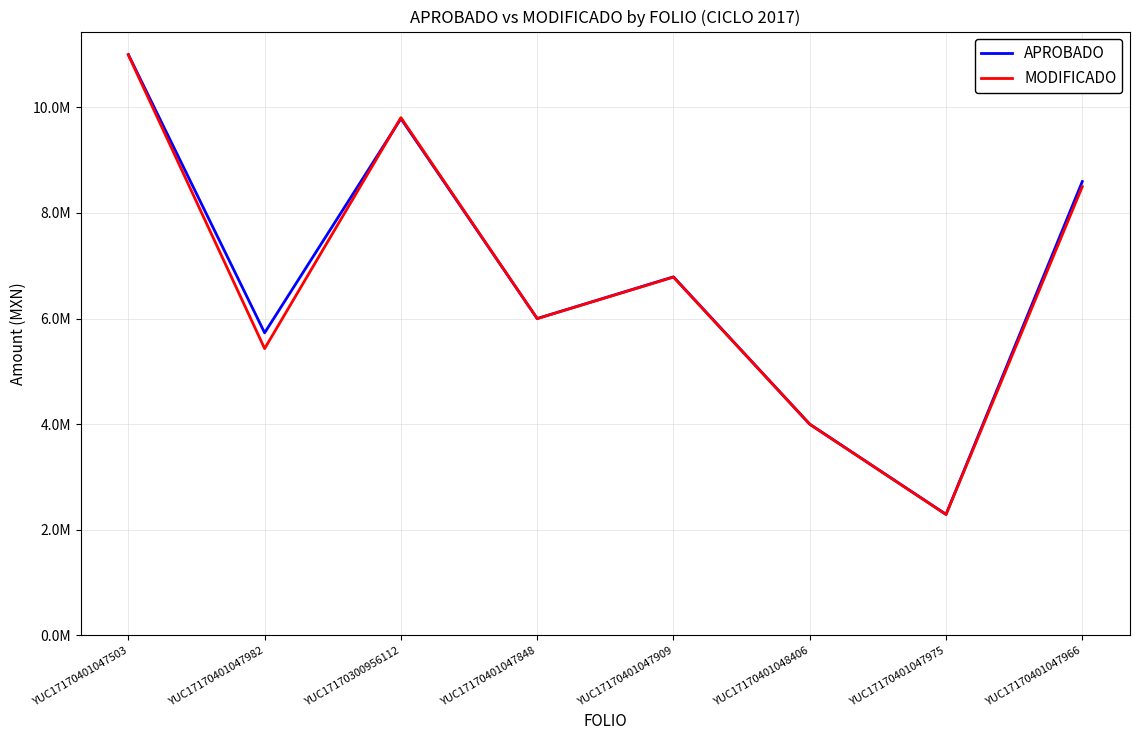

Is this an area chart (filled region under the line)?

No